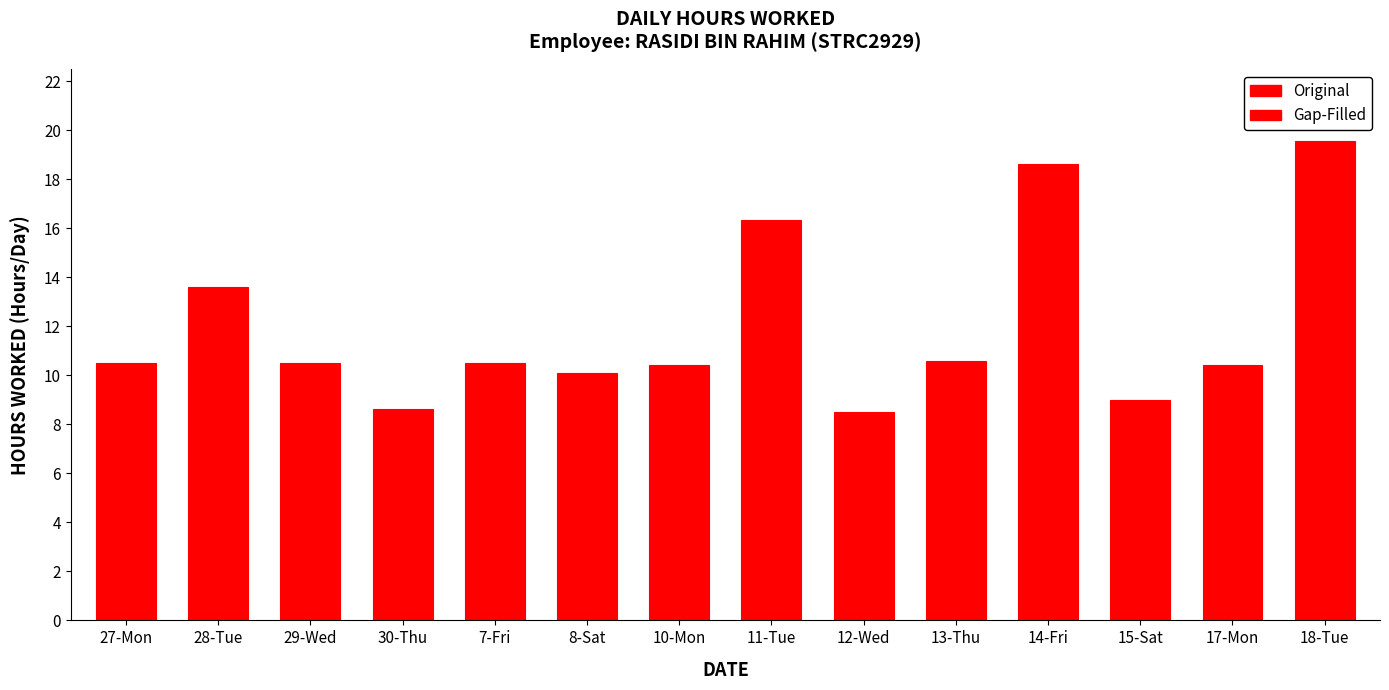

Count the number of values greater than 10.

11